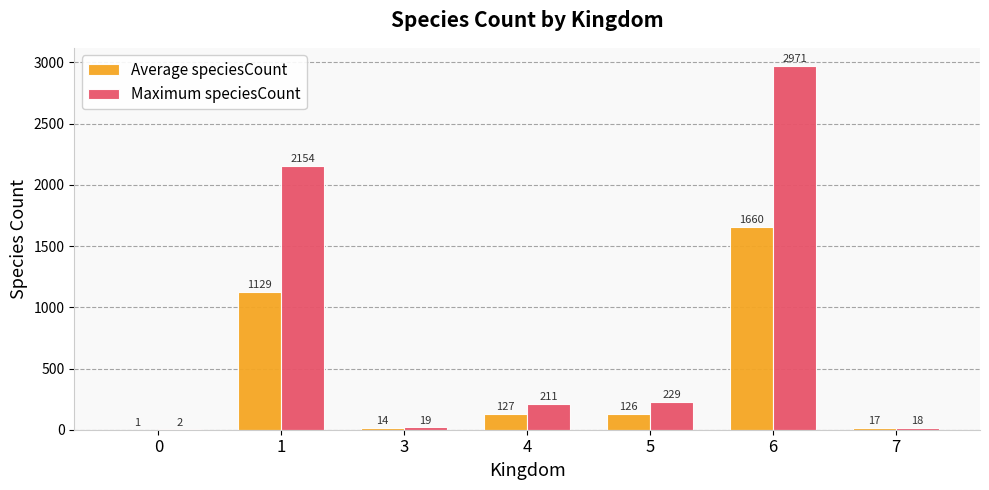

Reading left to right, list all the values displayed in this chart.

Average speciesCount: 0=1	1=1129	3=14	4=127	5=126	6=1660	7=17
Maximum speciesCount: 0=2	1=2154	3=19	4=211	5=229	6=2971	7=18